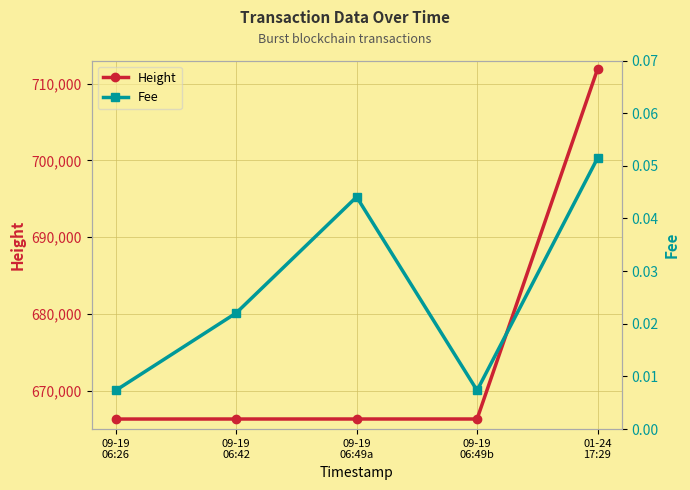

Reading right to left, extract all data points from this chart.

Height: 711873.0	666318.0	666318.0	666317.0	666313.0
Fee: 0.1	0.0	0.0	0.0	0.0